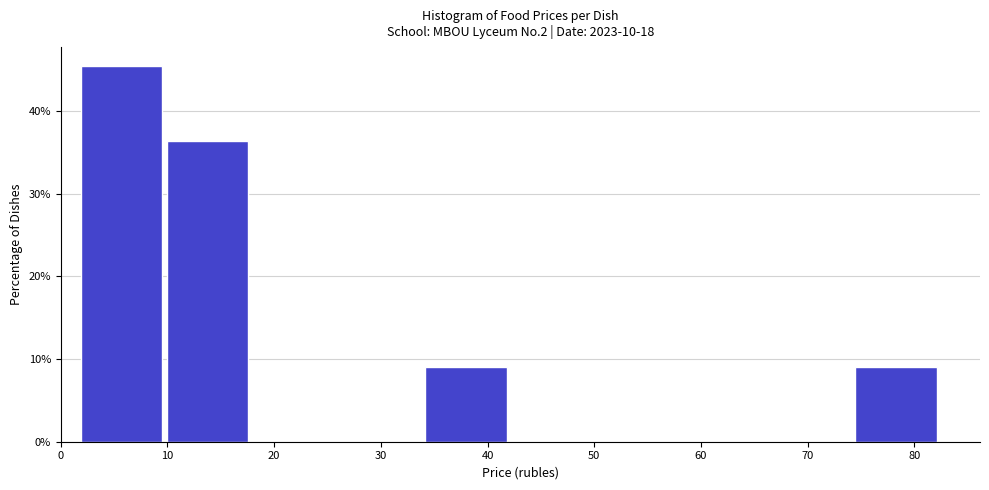

Reading left to right, transcribe this chart: for each bar, give the range it covers on the x-axis and its height. Neither the bar edges nor the heights are printed on the chart, so give them approximately, as read against the axes.

2 to 10: 45
10 to 18: 36
18 to 26: 0
26 to 34: 0
34 to 42: 9
42 to 50: 0
50 to 58: 0
58 to 66: 0
66 to 74: 0
74 to 82: 9